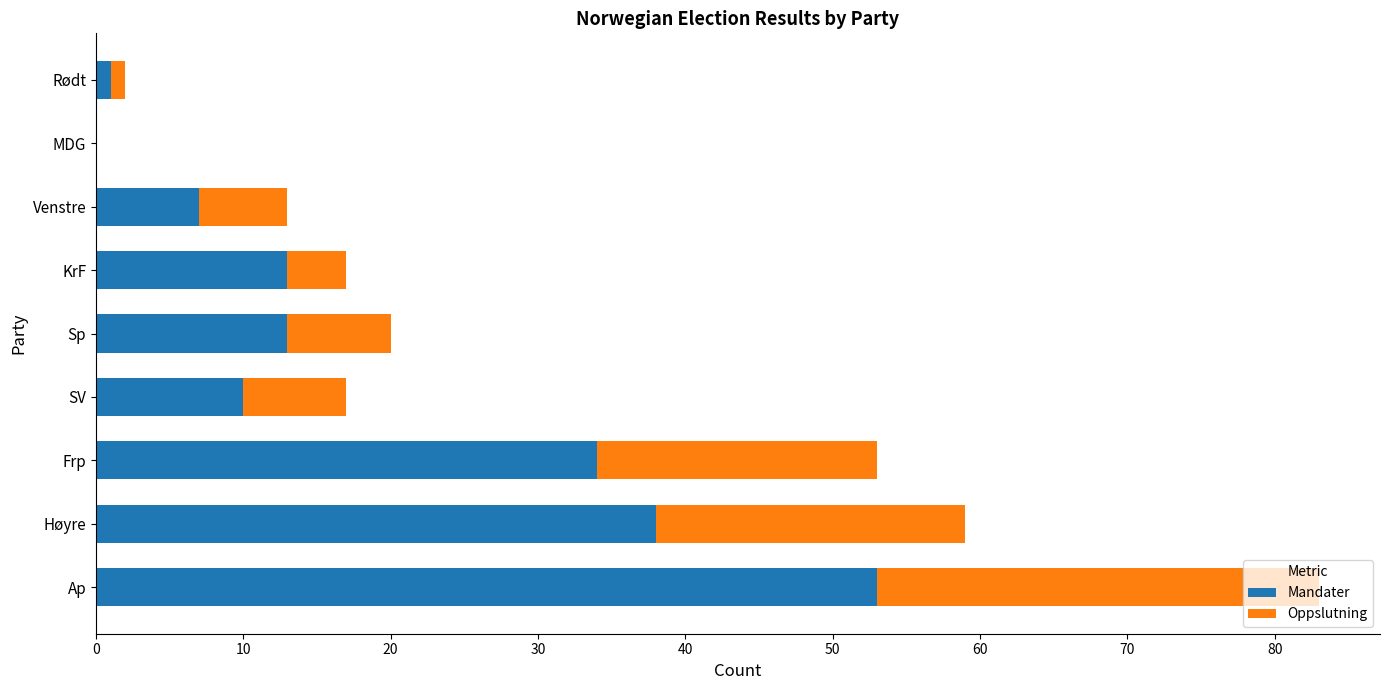

What is the sum of all Mandater values?

169